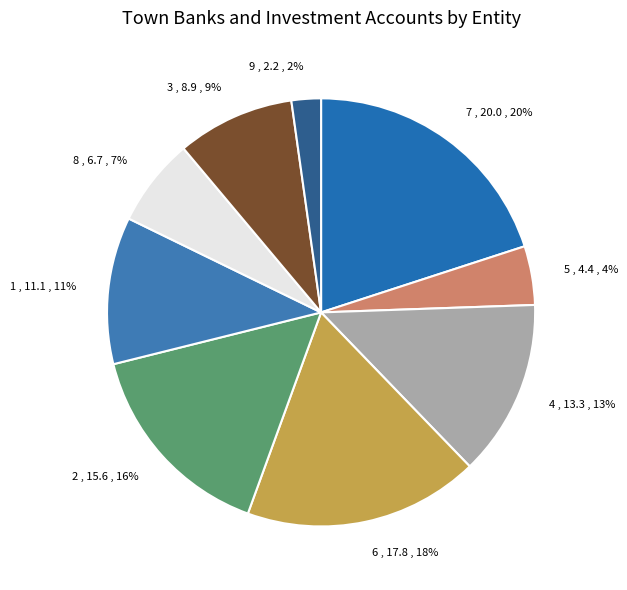

Rank the categories by value from highest to lowest.

7, 6, 2, 4, 1, 3, 8, 5, 9